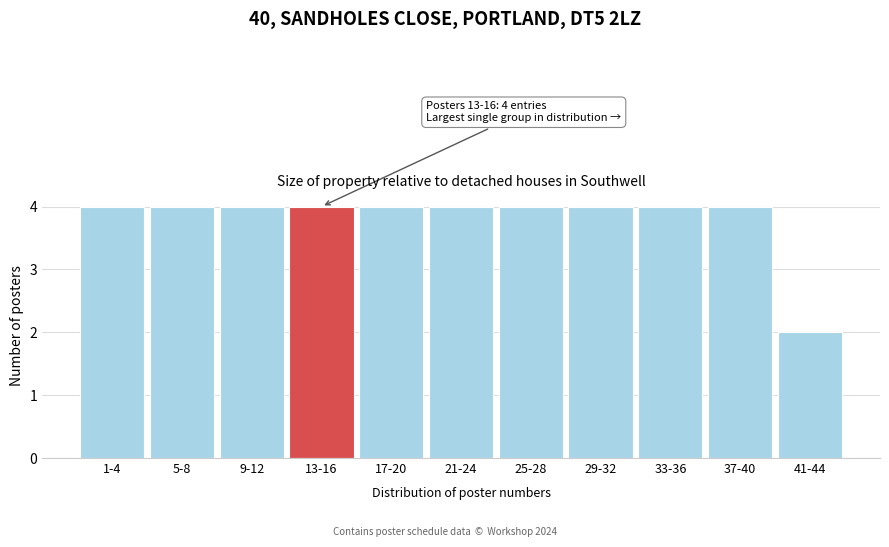

Reading left to right, list all the values displayed in this chart.

4	4	4	4	4	4	4	4	4	4	2